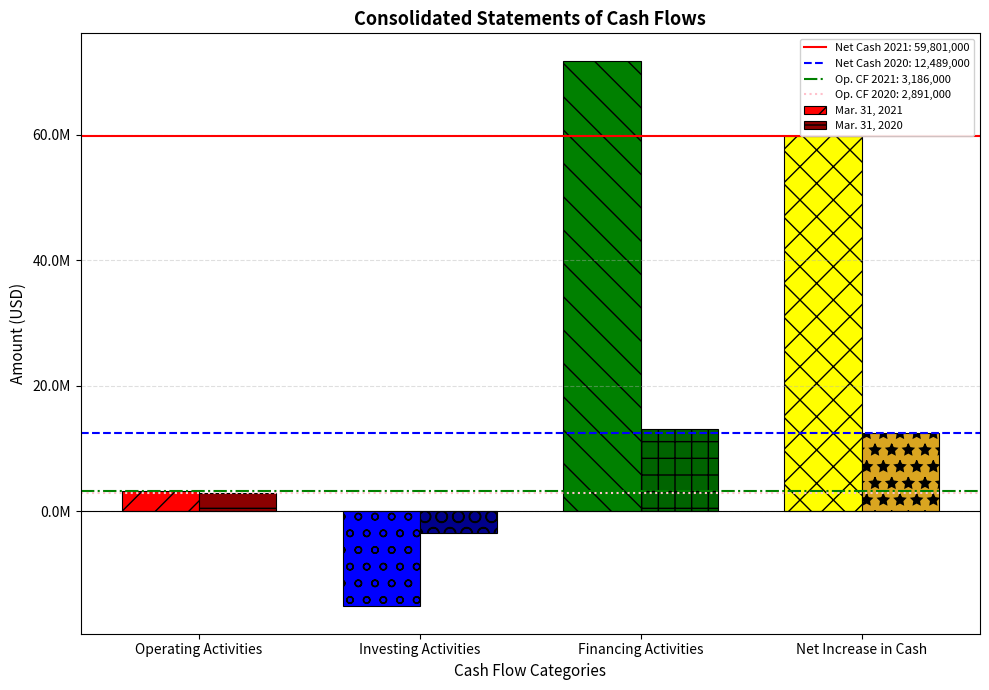

Are the bars horizontal?

No